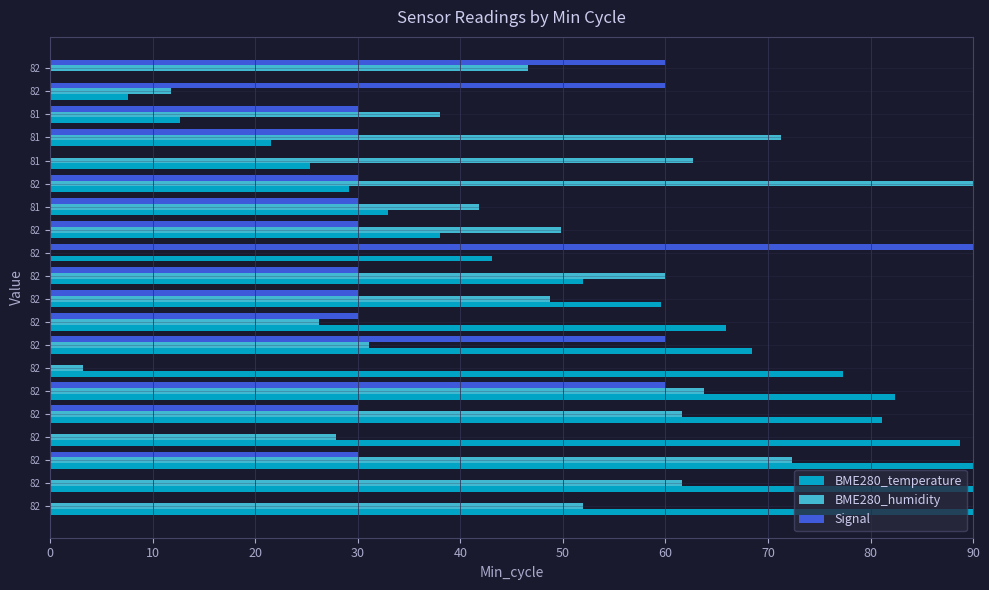

How many data points in BME280_temperature are above 59?

10